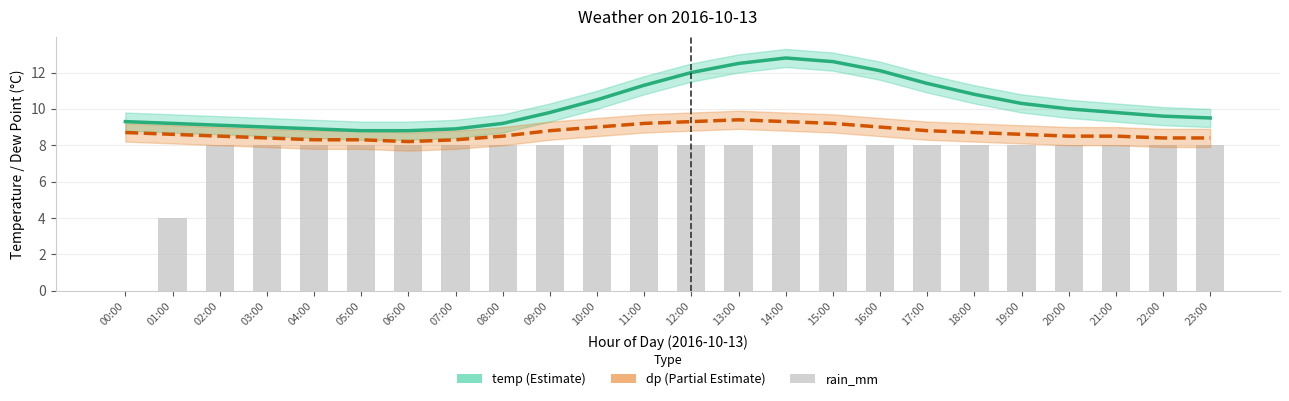

Is the value of dp at 09:00 greater than the value of rain_mm (scaled) at 14:00?

Yes